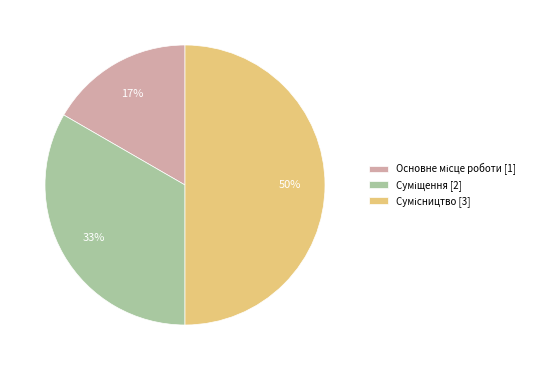

To the nearest percent, what is the difference between the largest and smallest slice percentages?

33%